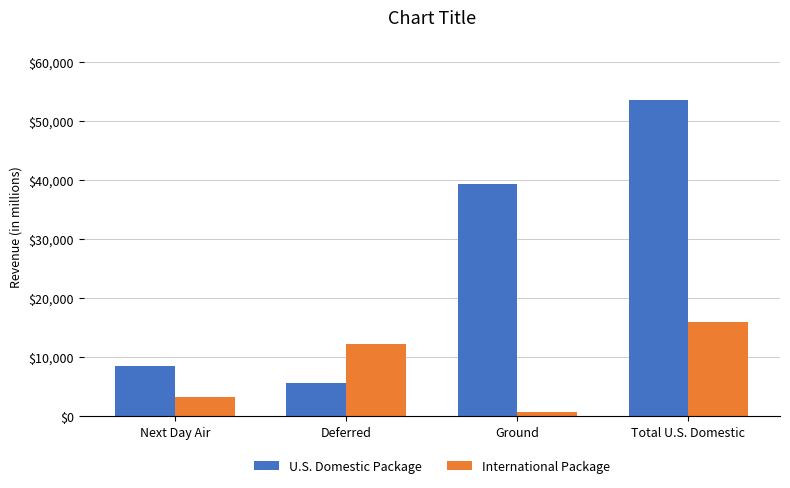

Rank the series by their maximum value, from lowest to highest.

International Package, U.S. Domestic Package